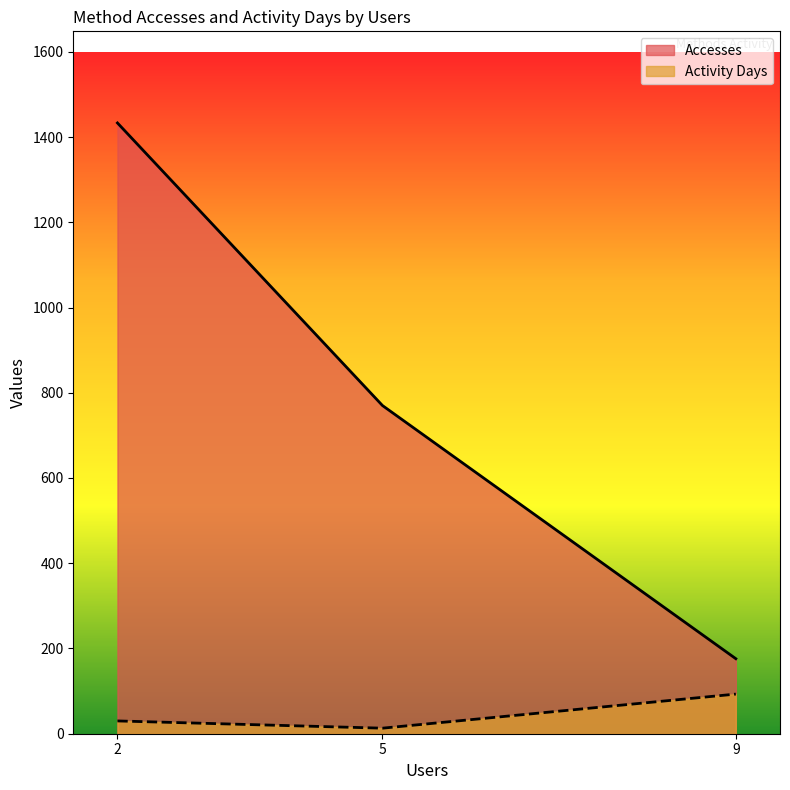

What is the maximum value shown in the chart?

1433